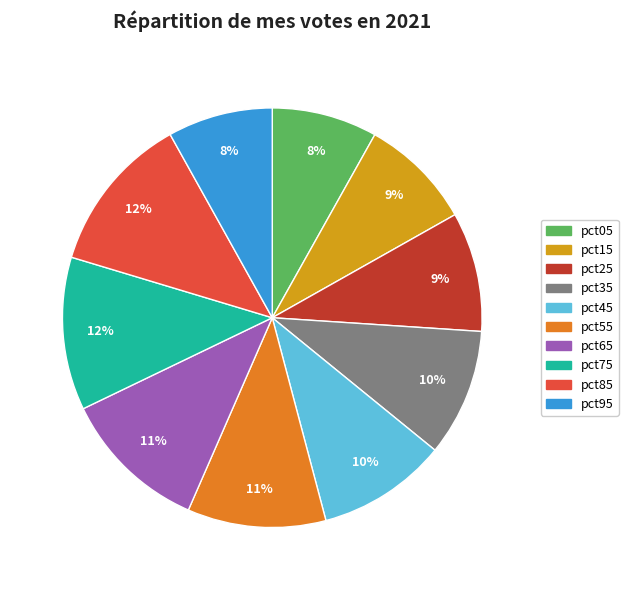

Combined, do pct35 and pct05 account for over 50%?

No